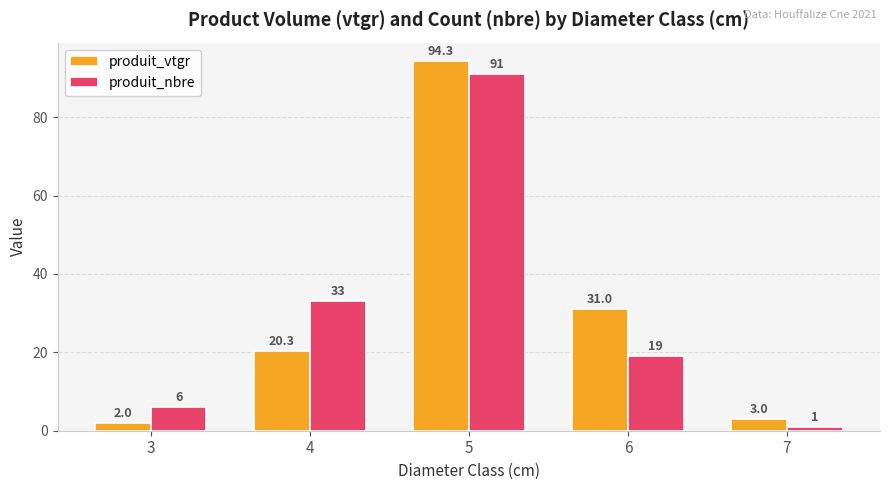

How many series are shown in this chart?

2